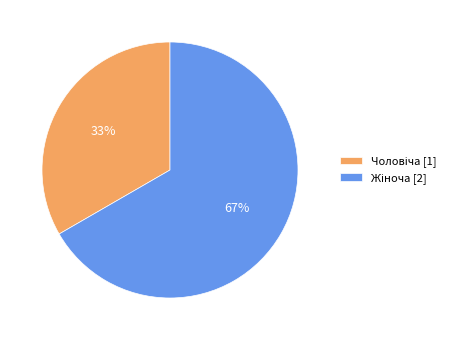

To the nearest percent, what is the average slice percentage?

50%